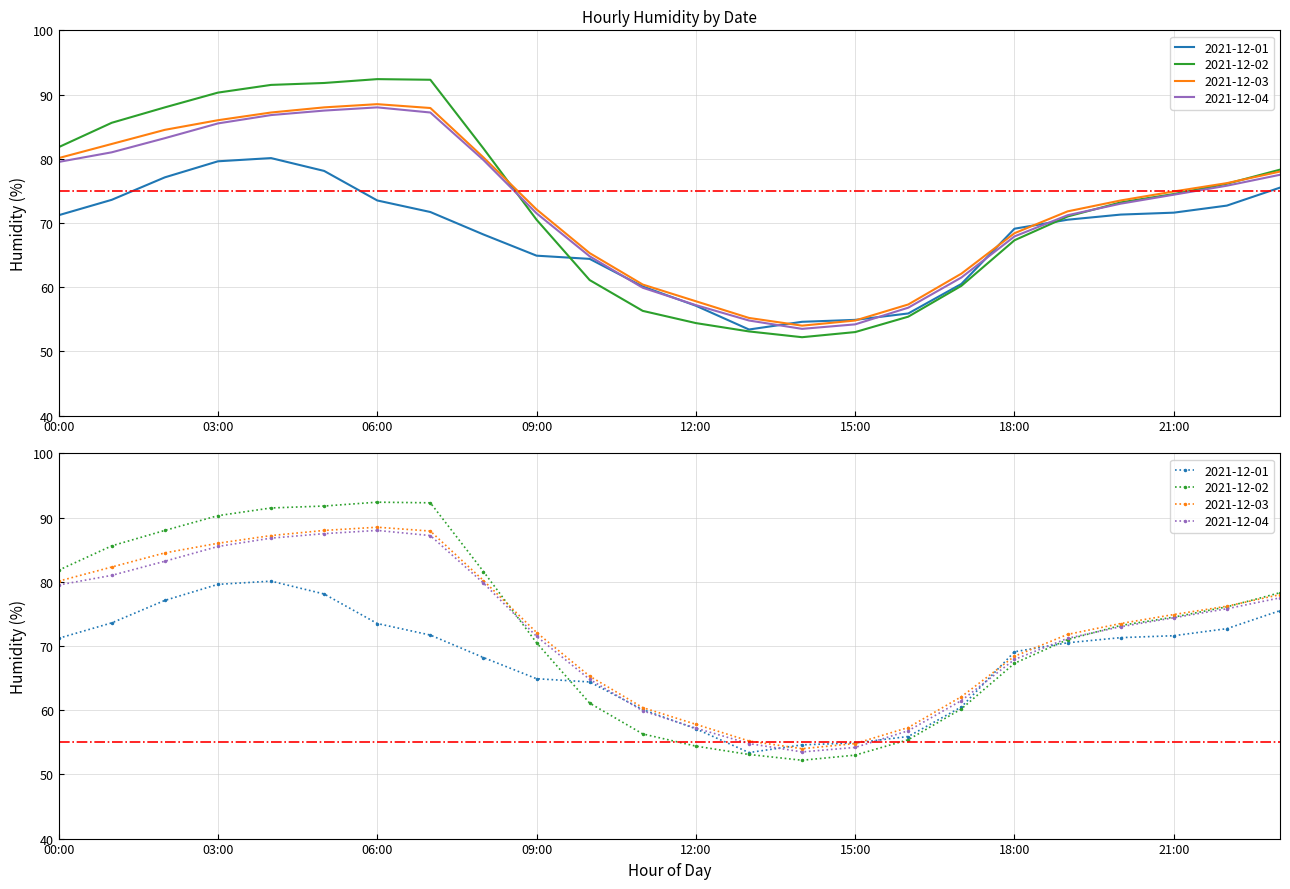

What is the spread (max minus min) of values at 17:00?

1.9